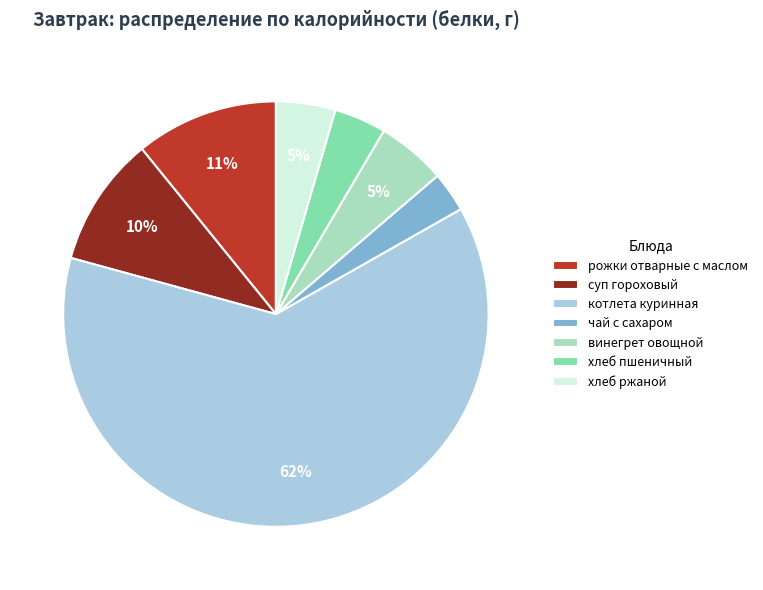

Combined, do хлеб пшеничный and рожки отварные с маслом account for over 50%?

No